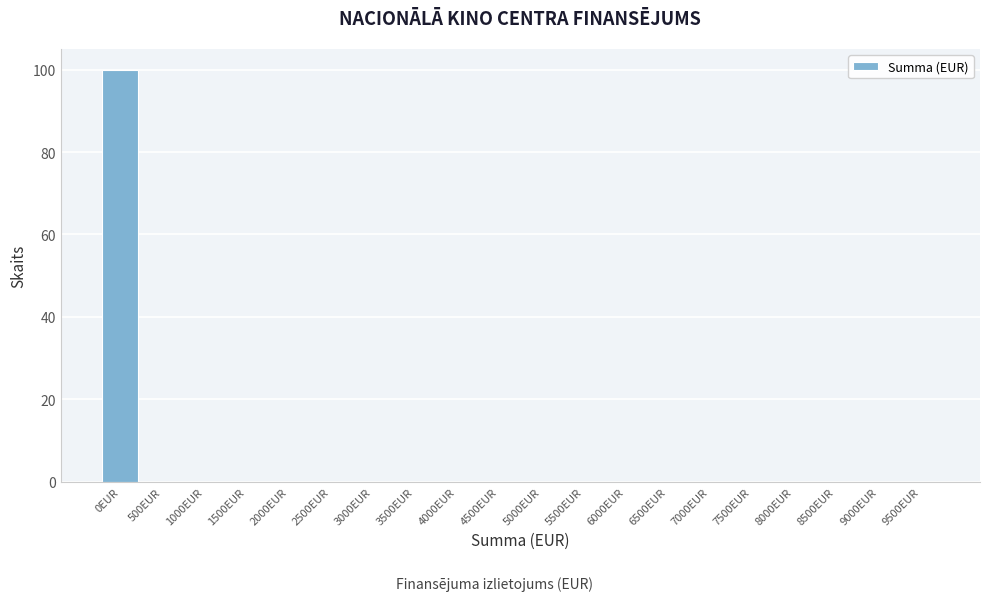

Reading left to right, transcribe all the data shown in this chart.

0EUR=100	500EUR=0	1000EUR=0	1500EUR=0	2000EUR=0	2500EUR=0	3000EUR=0	3500EUR=0	4000EUR=0	4500EUR=0	5000EUR=0	5500EUR=0	6000EUR=0	6500EUR=0	7000EUR=0	7500EUR=0	8000EUR=0	8500EUR=0	9000EUR=0	9500EUR=0